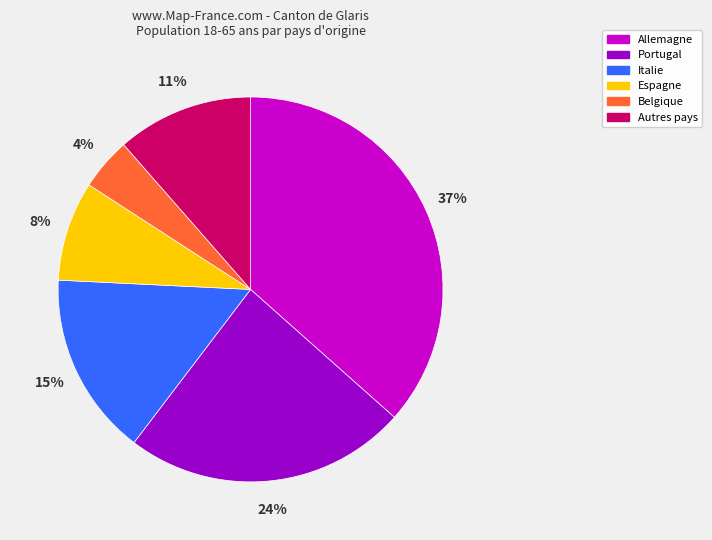

Is there a majority slice in this chart?

No